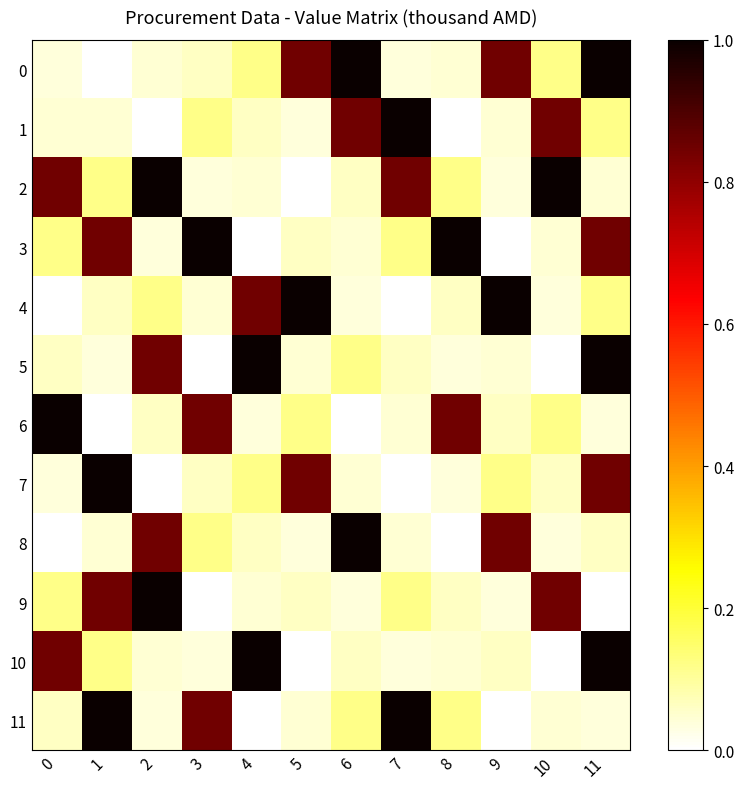

Reading left to right, extract all data points from this chart.

0: 0=0.0	1=0.0	2=0.0	3=0.1	4=0.1	5=0.8	6=1.0	7=0.0	8=0.0	9=0.8	10=0.1	11=1.0
1: 0=0.0	1=0.0	2=0.0	3=0.1	4=0.1	5=0.0	6=0.8	7=1.0	8=0.0	9=0.0	10=0.8	11=0.1
2: 0=0.8	1=0.1	2=1.0	3=0.0	4=0.0	5=0.0	6=0.1	7=0.8	8=0.1	9=0.0	10=1.0	11=0.0
3: 0=0.1	1=0.8	2=0.0	3=1.0	4=0.0	5=0.1	6=0.0	7=0.1	8=1.0	9=0.0	10=0.0	11=0.8
4: 0=0.0	1=0.1	2=0.1	3=0.0	4=0.8	5=1.0	6=0.0	7=0.0	8=0.1	9=1.0	10=0.0	11=0.1
5: 0=0.1	1=0.0	2=0.8	3=0.0	4=1.0	5=0.0	6=0.1	7=0.1	8=0.0	9=0.0	10=0.0	11=1.0
6: 0=1.0	1=0.0	2=0.1	3=0.8	4=0.0	5=0.1	6=0.0	7=0.0	8=0.8	9=0.1	10=0.1	11=0.0
7: 0=0.0	1=1.0	2=0.0	3=0.1	4=0.1	5=0.8	6=0.0	7=0.0	8=0.0	9=0.1	10=0.1	11=0.8
8: 0=0.0	1=0.0	2=0.8	3=0.1	4=0.1	5=0.0	6=1.0	7=0.0	8=0.0	9=0.8	10=0.0	11=0.1
9: 0=0.1	1=0.8	2=1.0	3=0.0	4=0.0	5=0.1	6=0.0	7=0.1	8=0.1	9=0.0	10=0.8	11=0.0
10: 0=0.8	1=0.1	2=0.0	3=0.0	4=1.0	5=0.0	6=0.1	7=0.0	8=0.0	9=0.1	10=0.0	11=1.0
11: 0=0.1	1=1.0	2=0.0	3=0.8	4=0.0	5=0.0	6=0.1	7=1.0	8=0.1	9=0.0	10=0.0	11=0.0